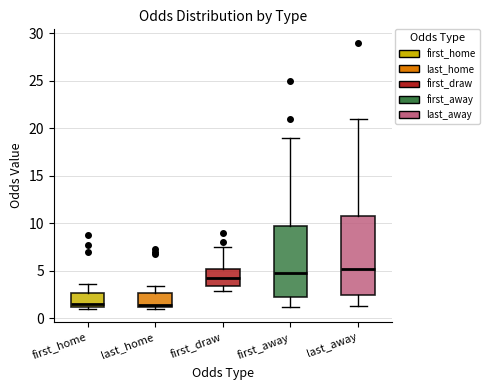

Reading left to right, read every box against the y-axis: the position of its median line, the range the box covers, and the ends of its whiskers. The values are not printed on the chart, so give them approximately, as read against the axis.

first_home: median 1.5, box 1.0 to 2.5, whiskers 1.0 (just below the box's lower edge) to 3.5
last_home: median 1.5, box 1.0 to 2.5, whiskers 1.0 to 3.5
first_draw: median 4.0, box 3.5 to 5.0, whiskers 3.0 to 7.5
first_away: median 5.0, box 2.5 to 10.0, whiskers 1.5 to 19.0
last_away: median 5.0, box 2.5 to 11.0, whiskers 1.5 to 21.0